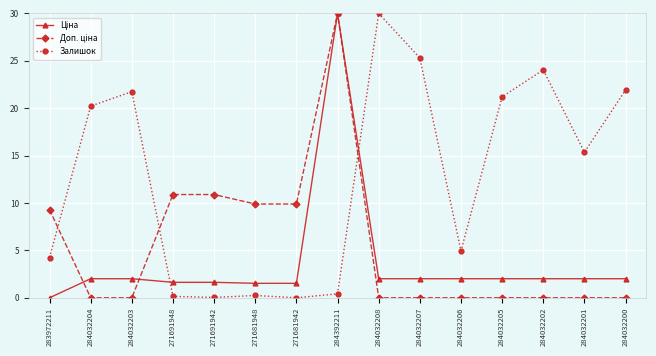

The Залишок series shows 15.4 at 284032201. True or false?

True